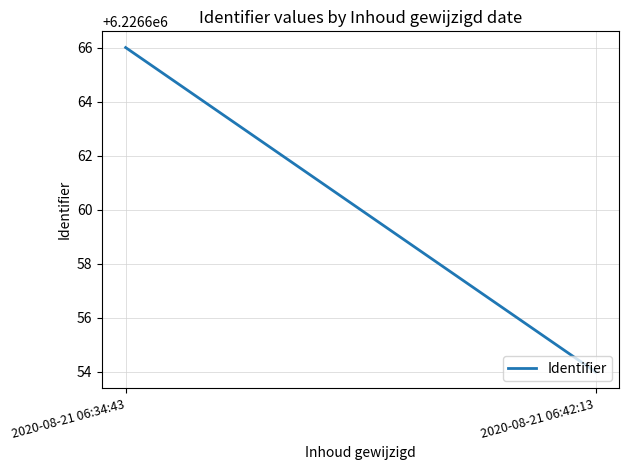

Rank the categories by value from lowest to highest.

2020-08-21 06:42:13, 2020-08-21 06:34:43